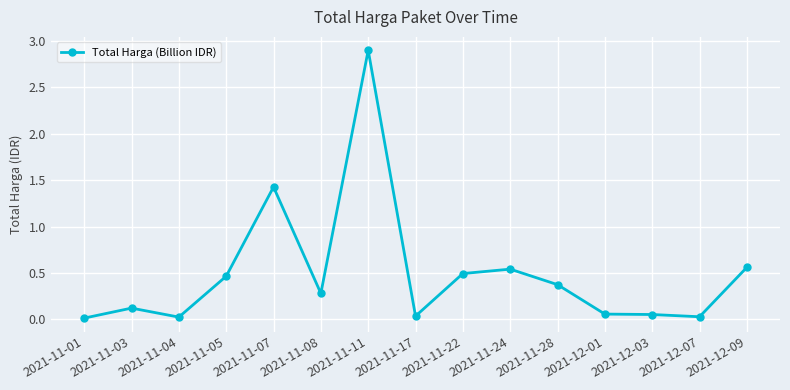

The value at 2021-11-08 is 0.3. True or false?

True